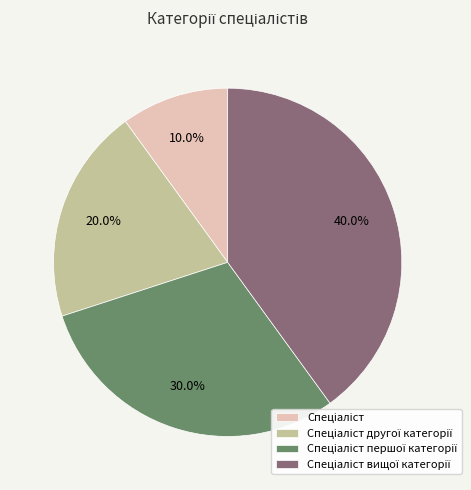

Does any single category account for the majority?

No